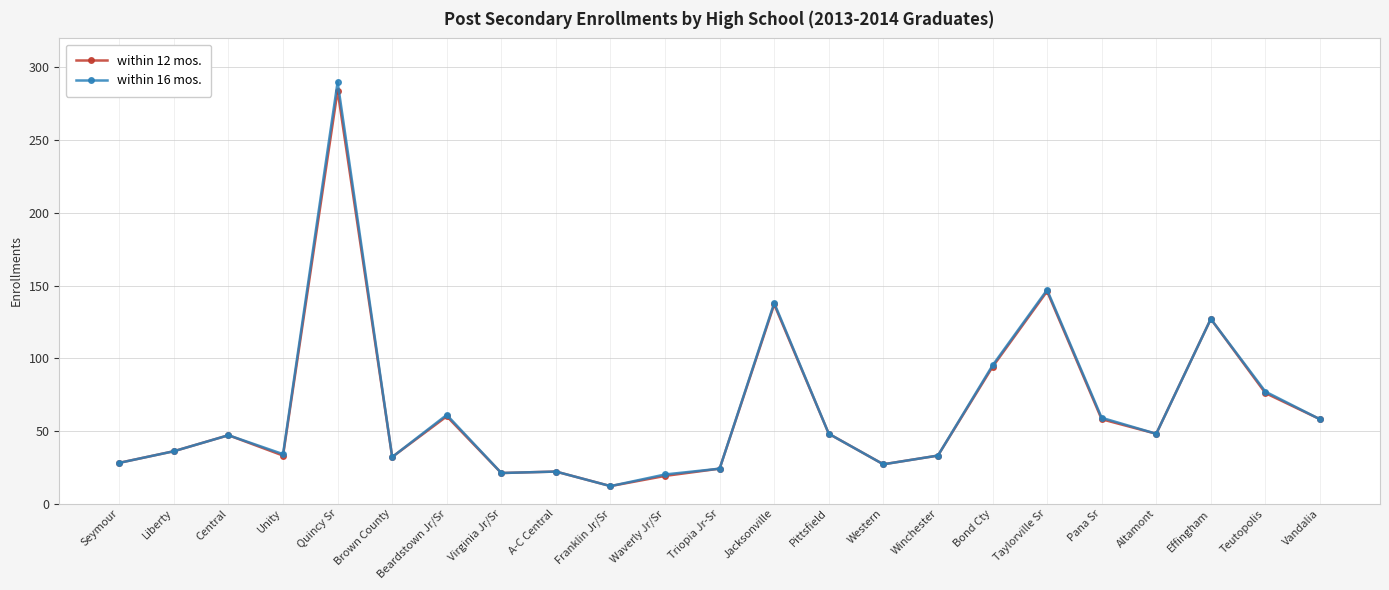

The value of within 12 mos. at Quincy Sr is 284. True or false?

True